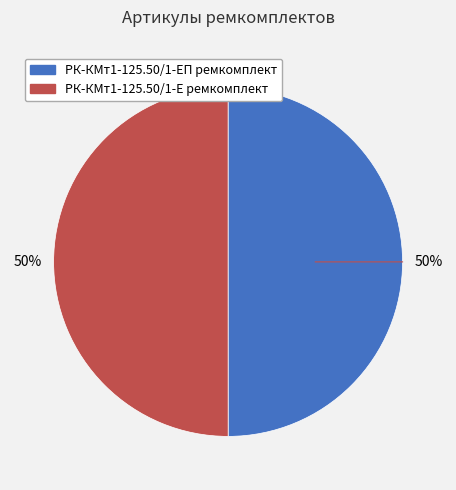

To the nearest percent, what is the average slice percentage?

50%